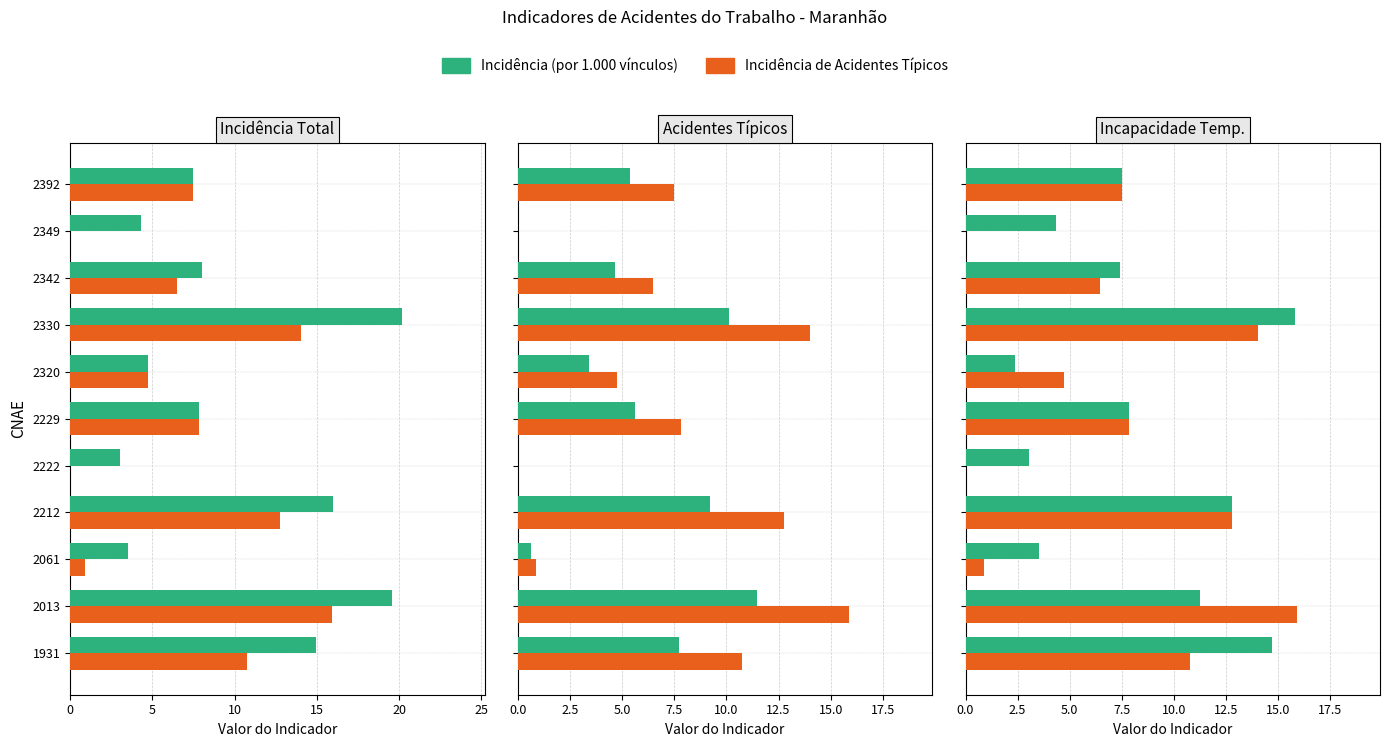

What is the difference between the highest and lowest values at 2342?

0.9